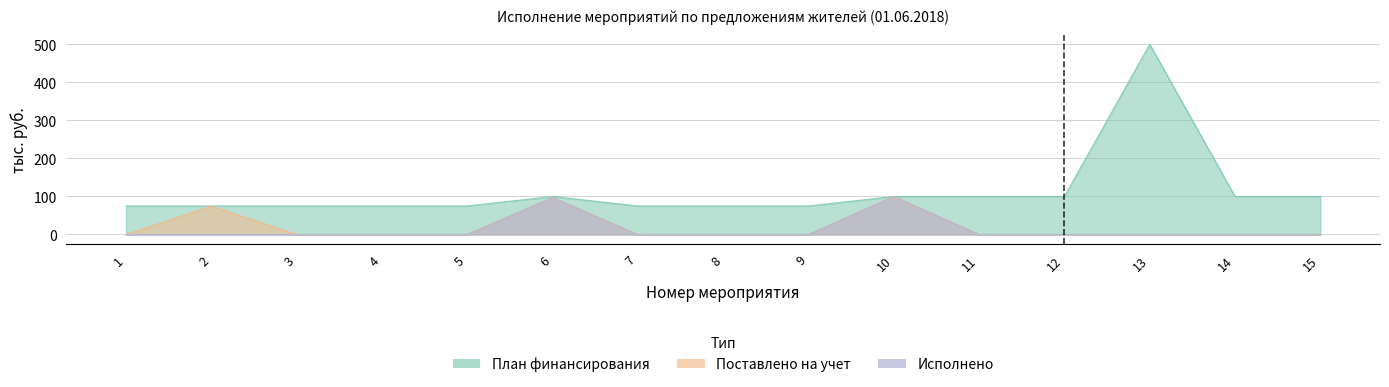

How many distinct data groups are displayed?

3